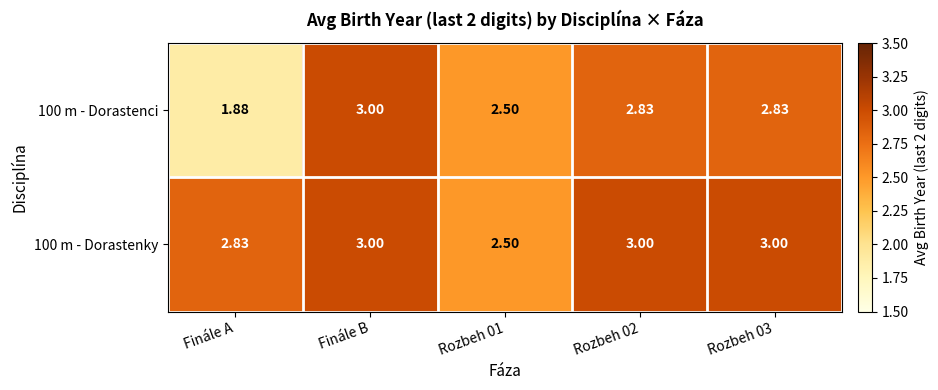

Rank the series by their average value, from lowest to highest.

100 m - Dorastenci, 100 m - Dorastenky